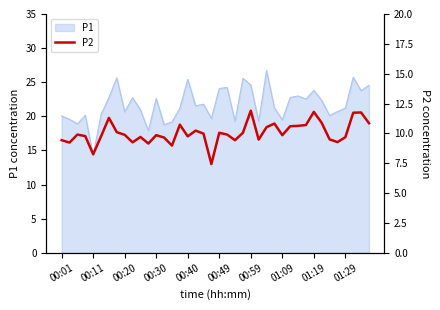

Which category has the lowest value in the P1 series?

00:11